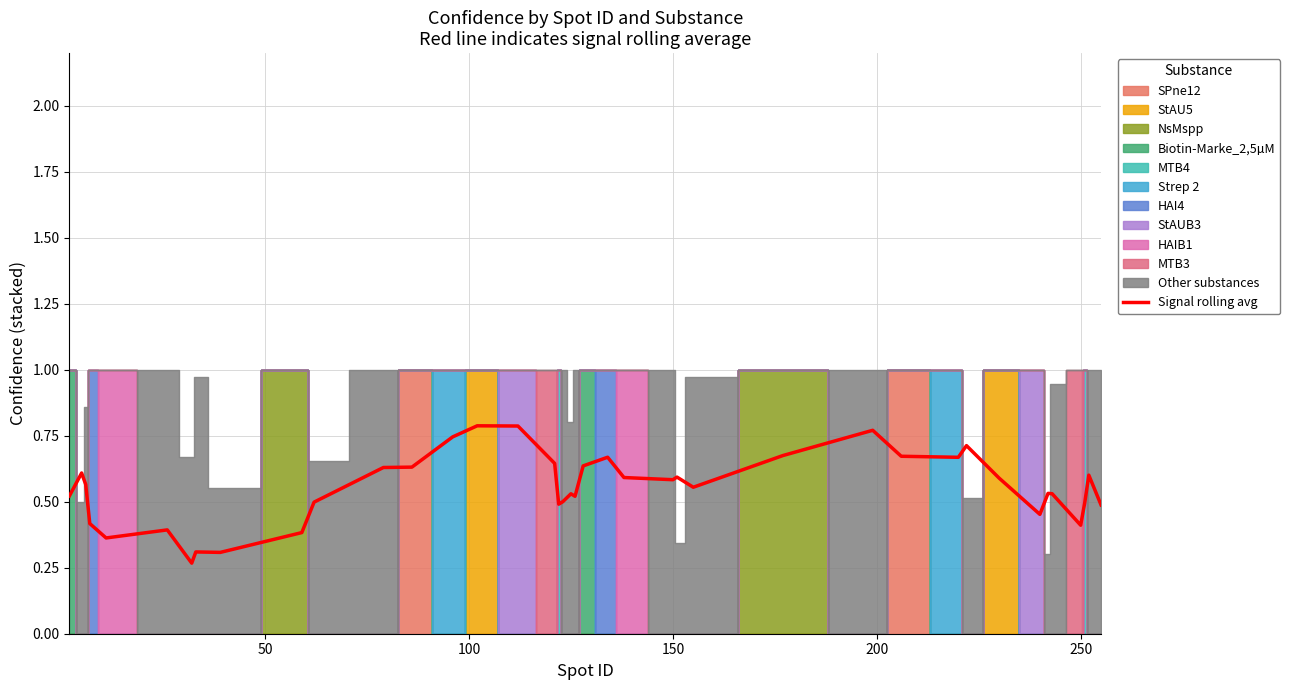

How many lines are shown in the chart?

1